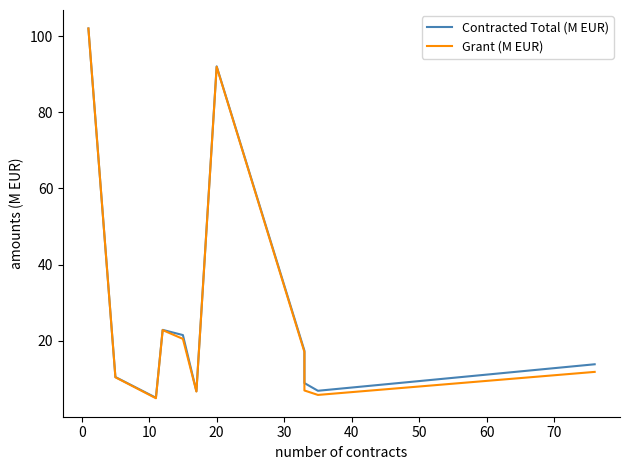

True or false: Grant (M EUR) has more than 1 interior local peaks.

True